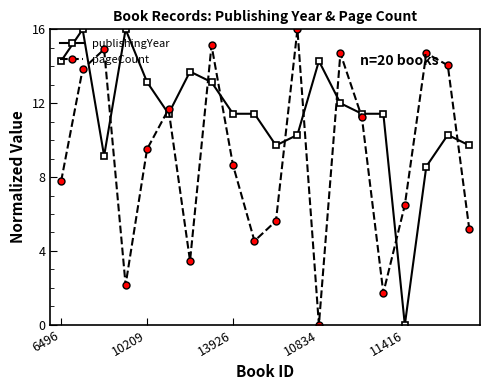

What is the highest value of the pageCount series?

16.0